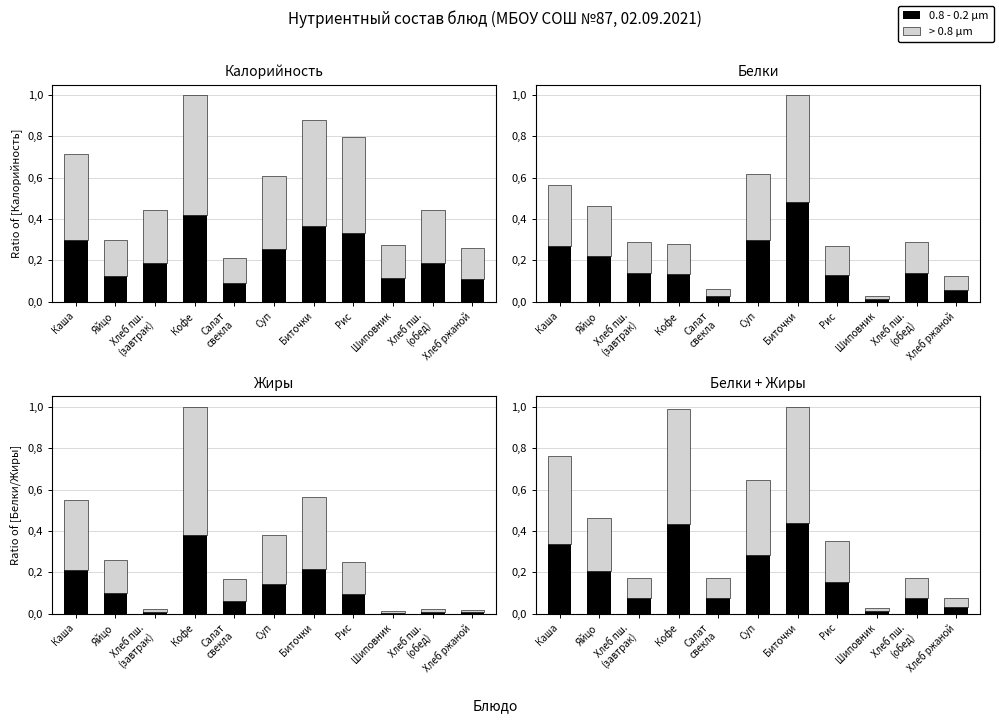

What are all the series names shown in the legend?

0.8 - 0.2 µm, > 0.8 µm